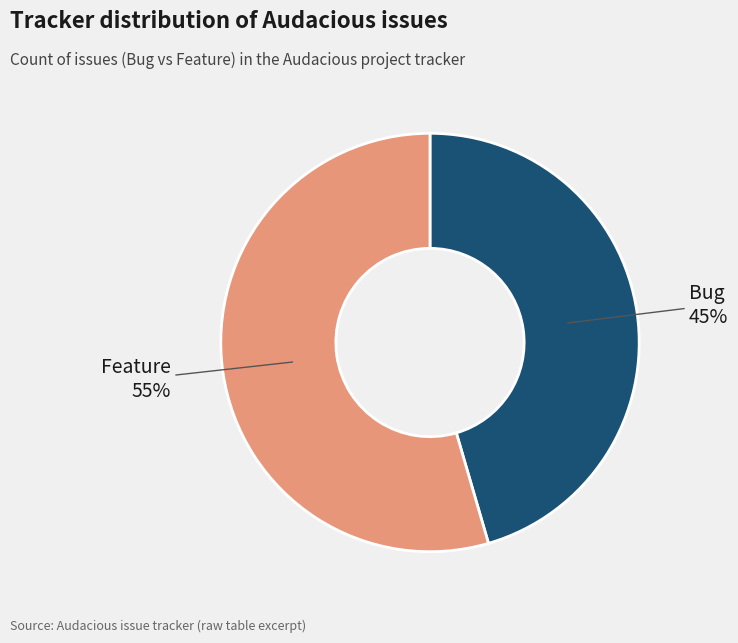

Count the number of slices in the pie.

2